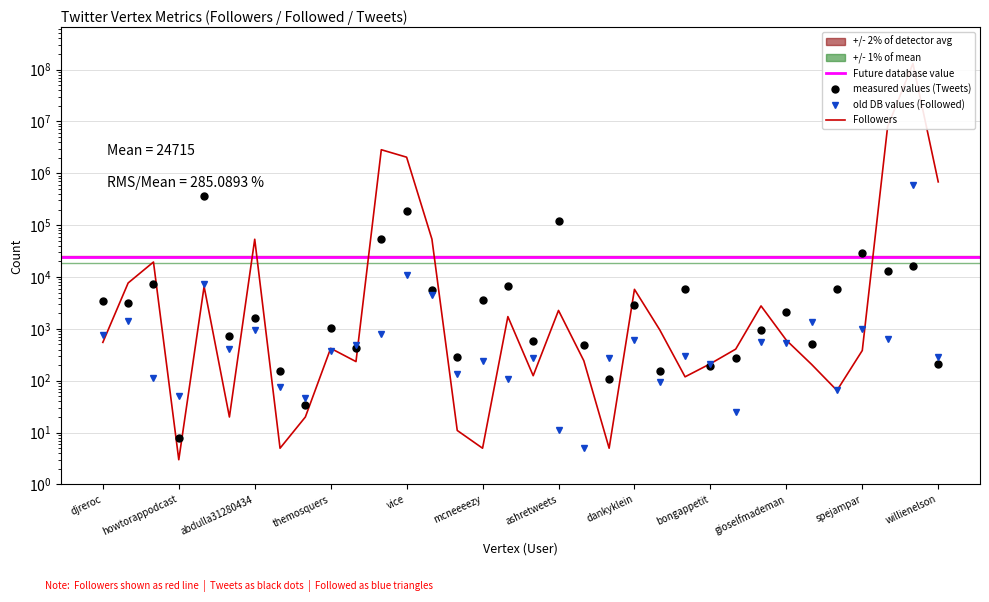

What is the highest value of the Followers series?

130255195